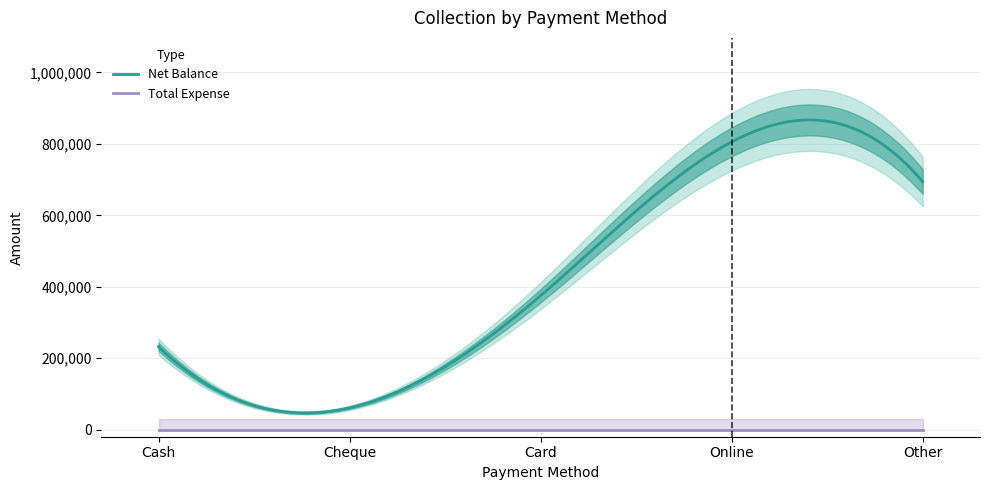

At which category does Net Balance reach its first local valley?

Cheque